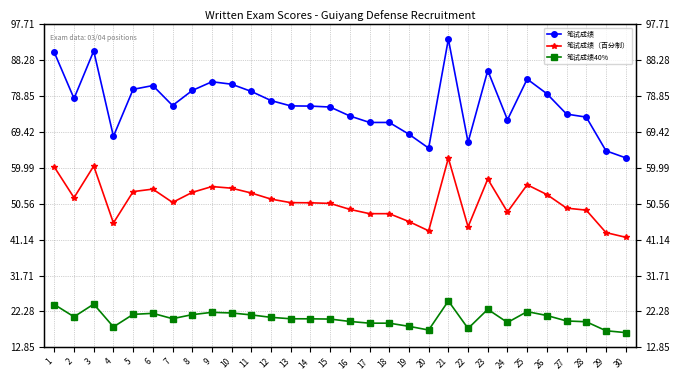

What is the maximum value shown in the chart?

93.8